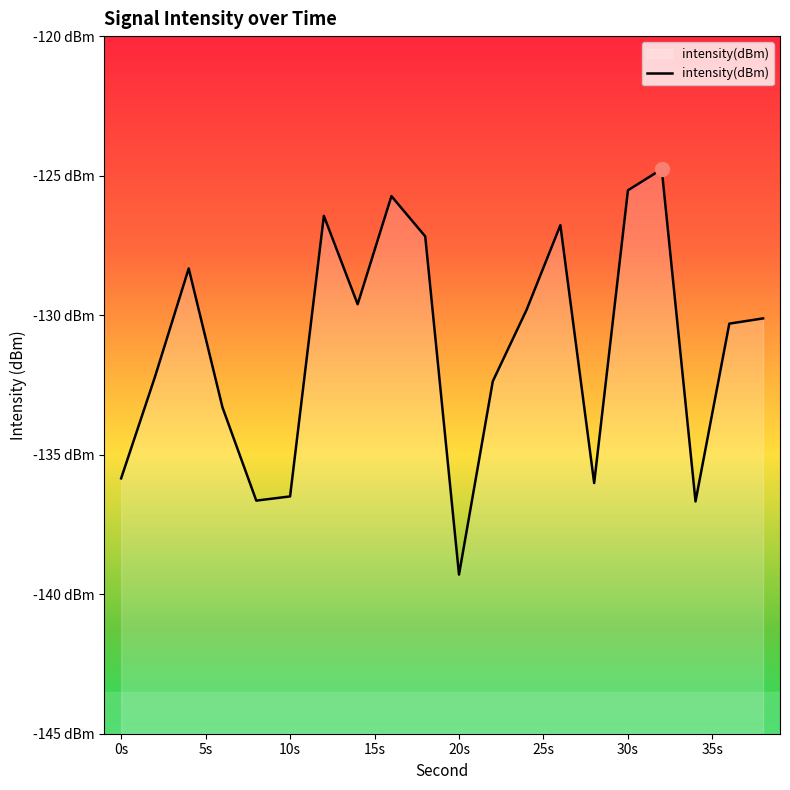

What is the difference between the second highest and minimum values?

13.8